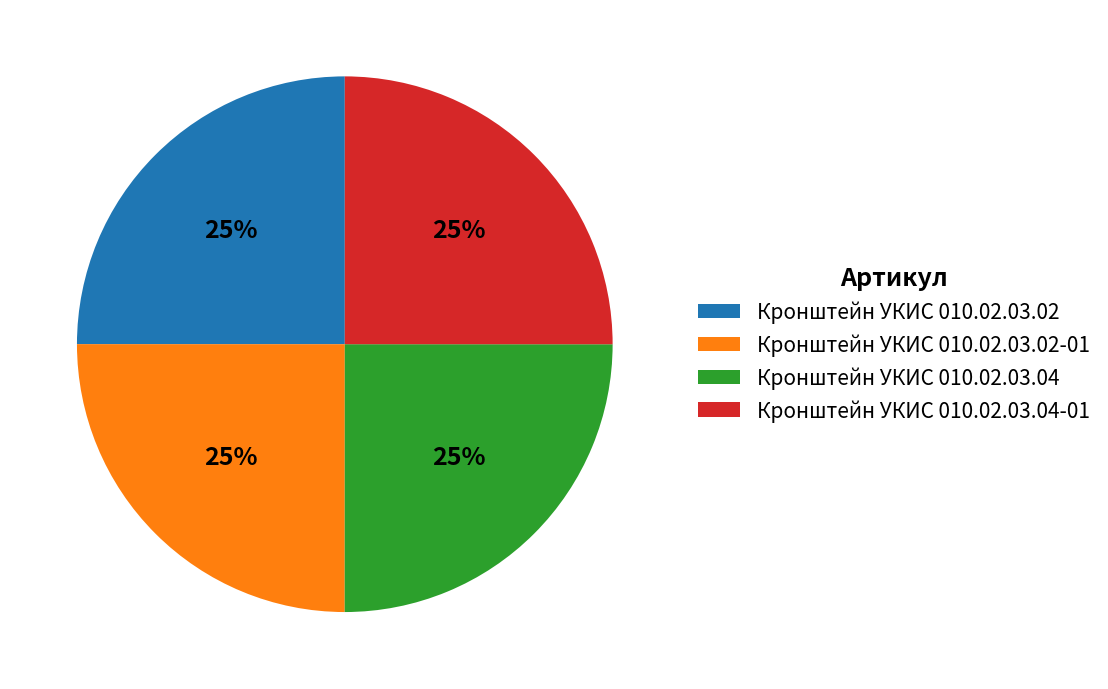

Approximately how many times larger is the value at Кронштейн УКИС 010.02.03.02-01 compared to Кронштейн УКИС 010.02.03.04?

1.0